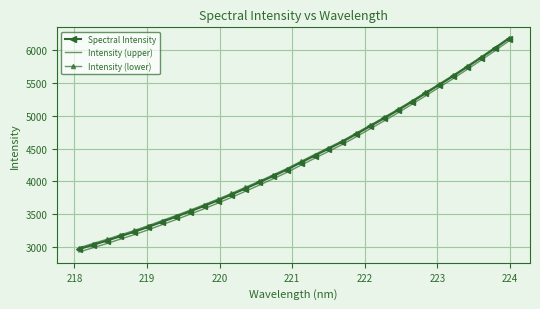

What are all the series names shown in the legend?

Spectral Intensity, Intensity (upper), Intensity (lower)